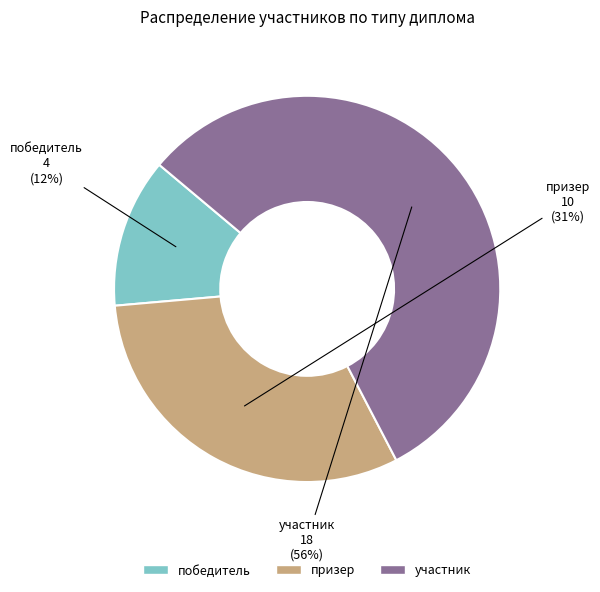

Which slice is the smallest?

победитель